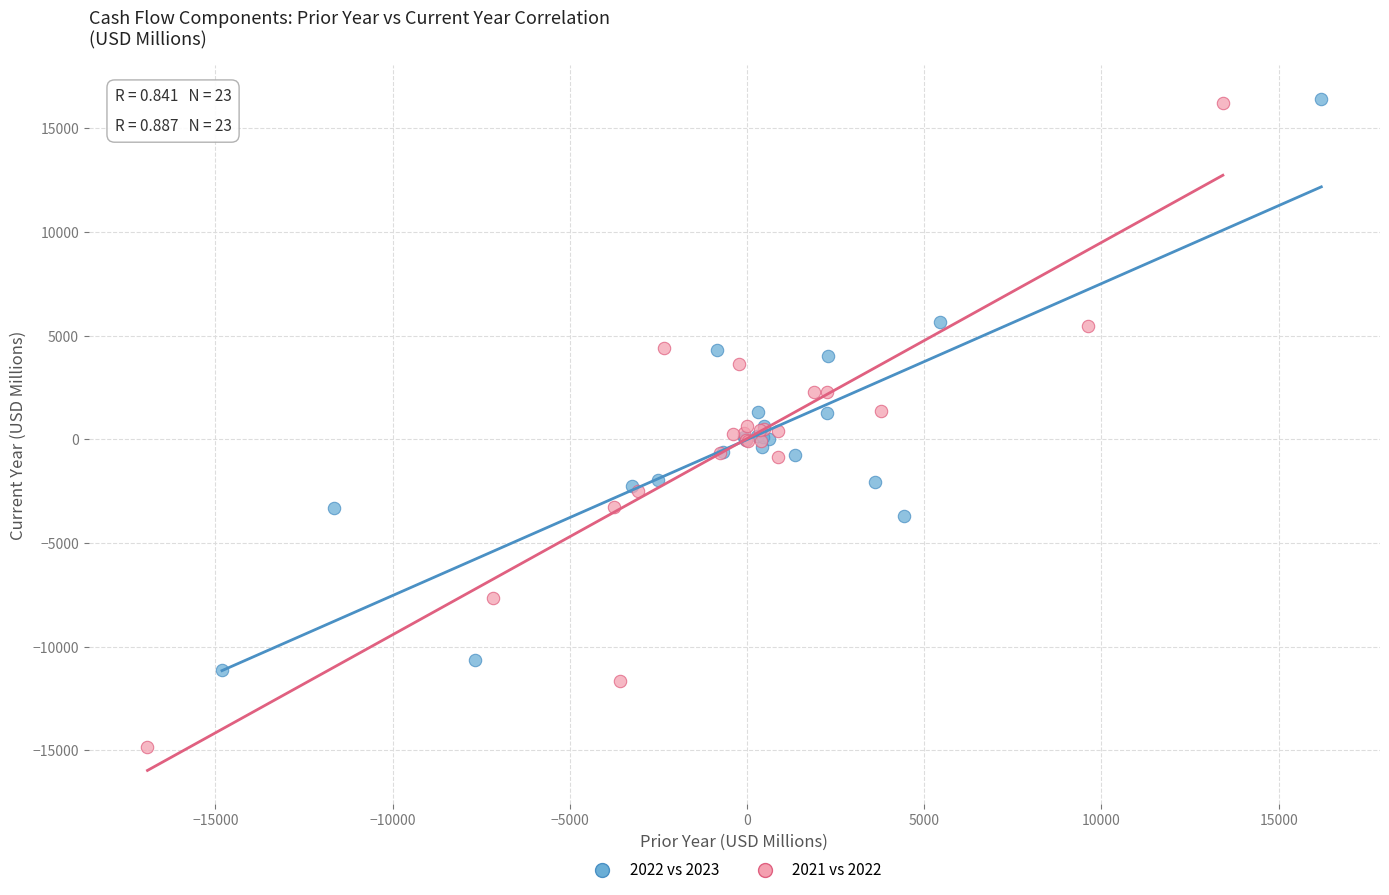

Which series has the widest spread of Y values?

2021 vs 2022